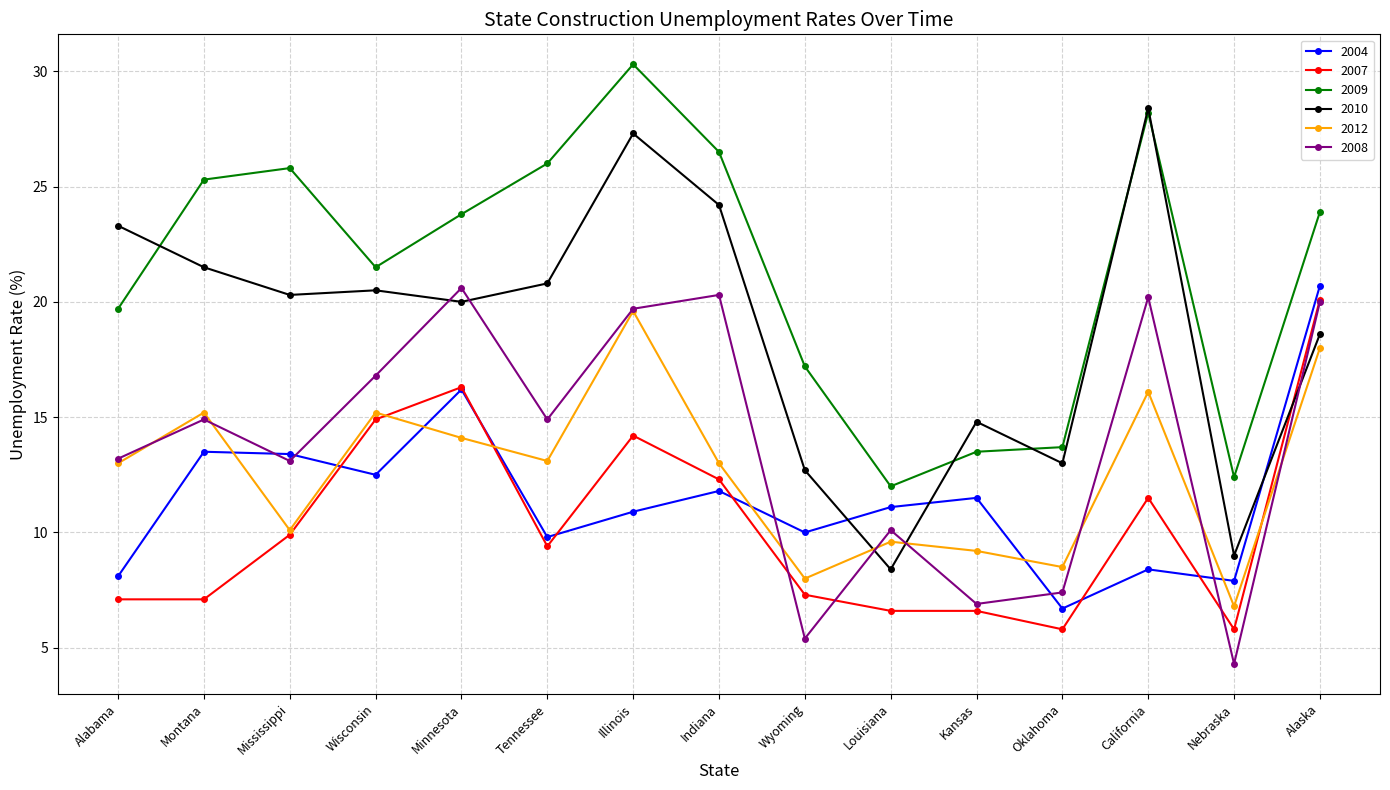

Does the chart have visible grid lines?

Yes